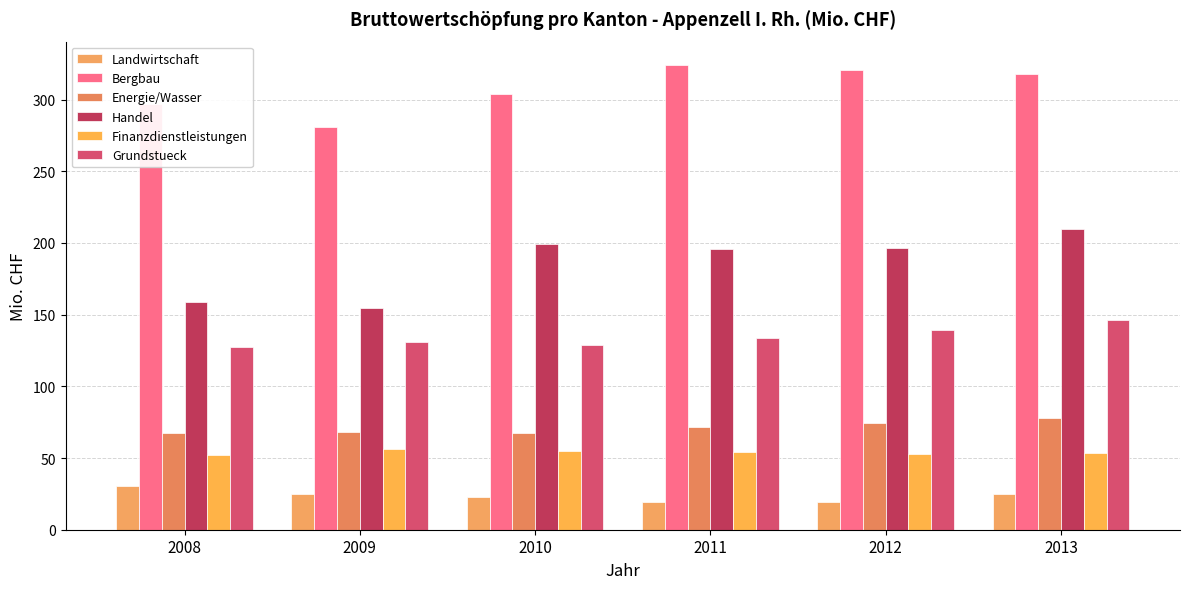

At which label does Handel reach its peak?

2013